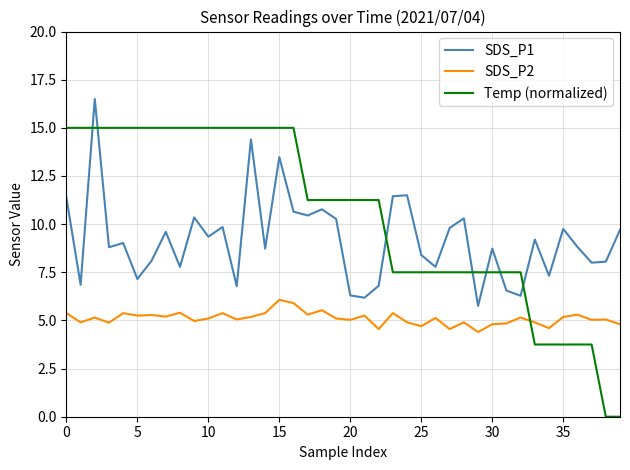

How many distinct data groups are displayed?

3